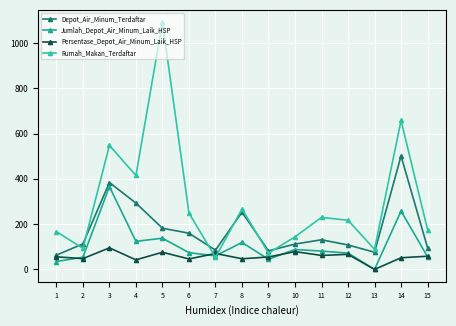

Count the number of data series in this chart.

4